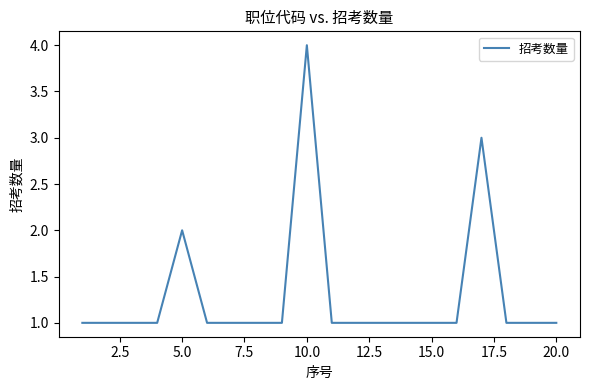

Does the chart have visible grid lines?

No